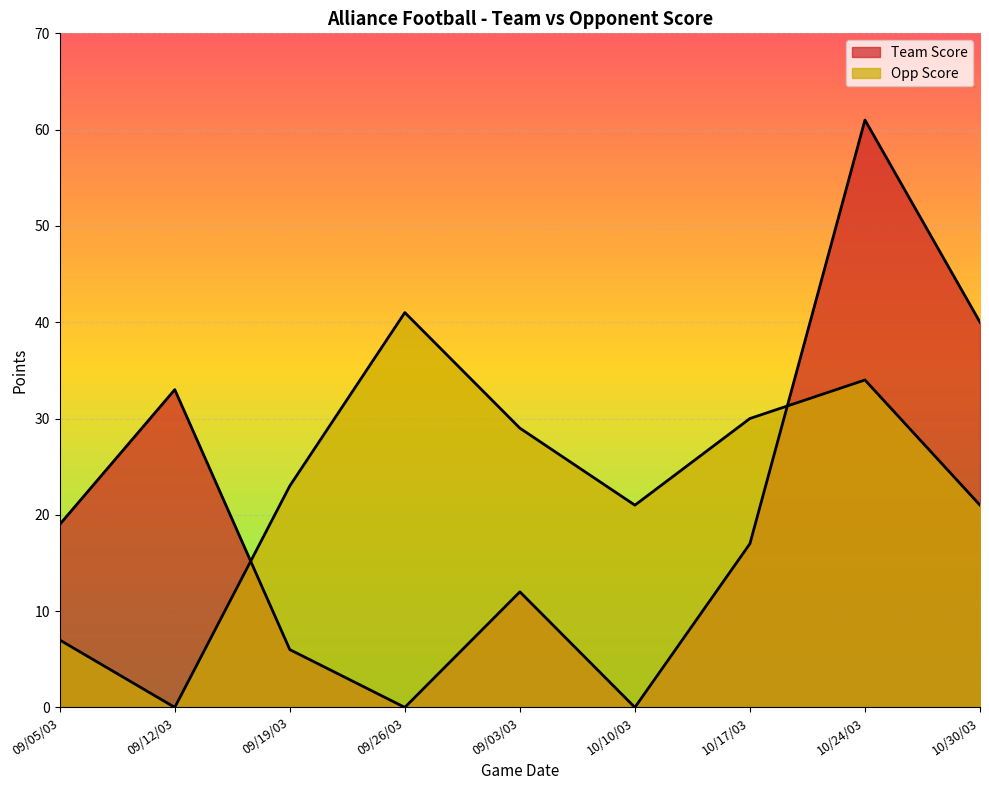

What are all the series names shown in the legend?

Team Score, Opp Score